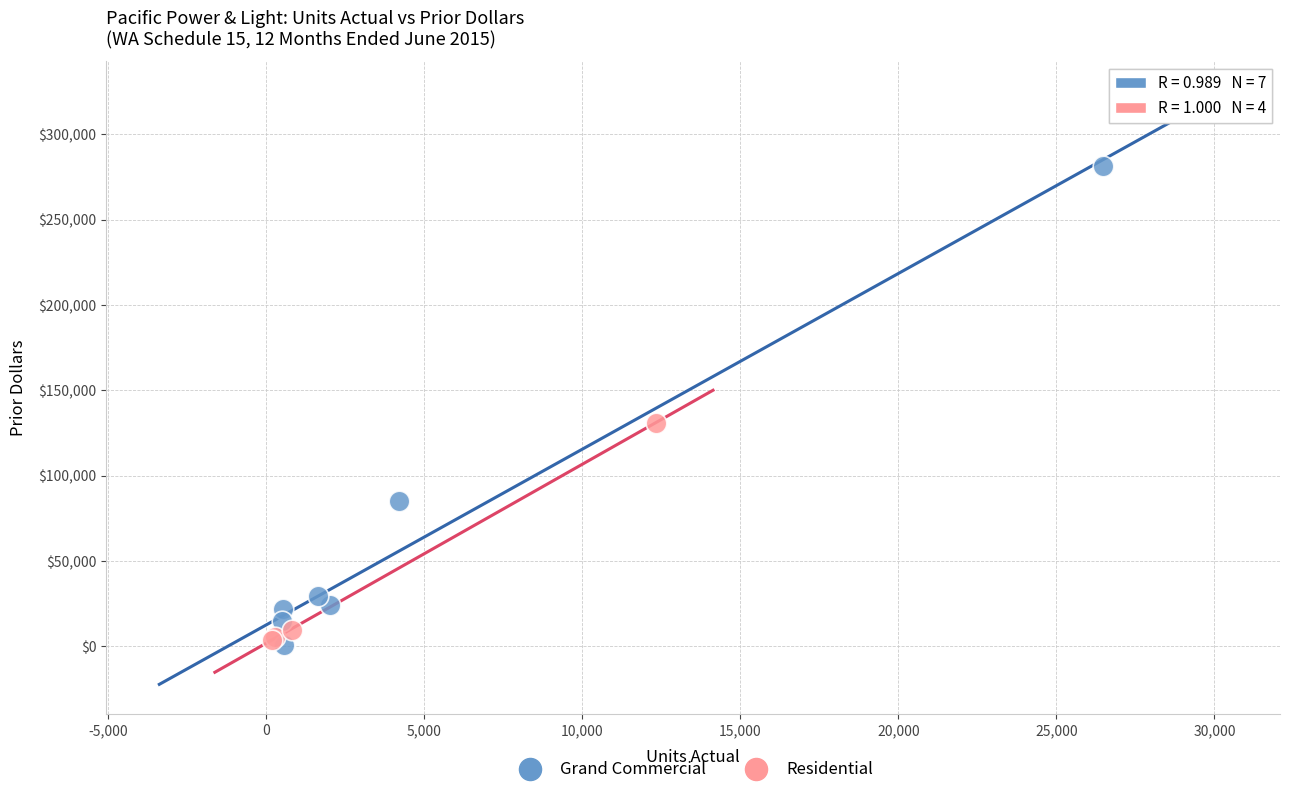

Which series has the widest spread of Y values?

Grand Commercial